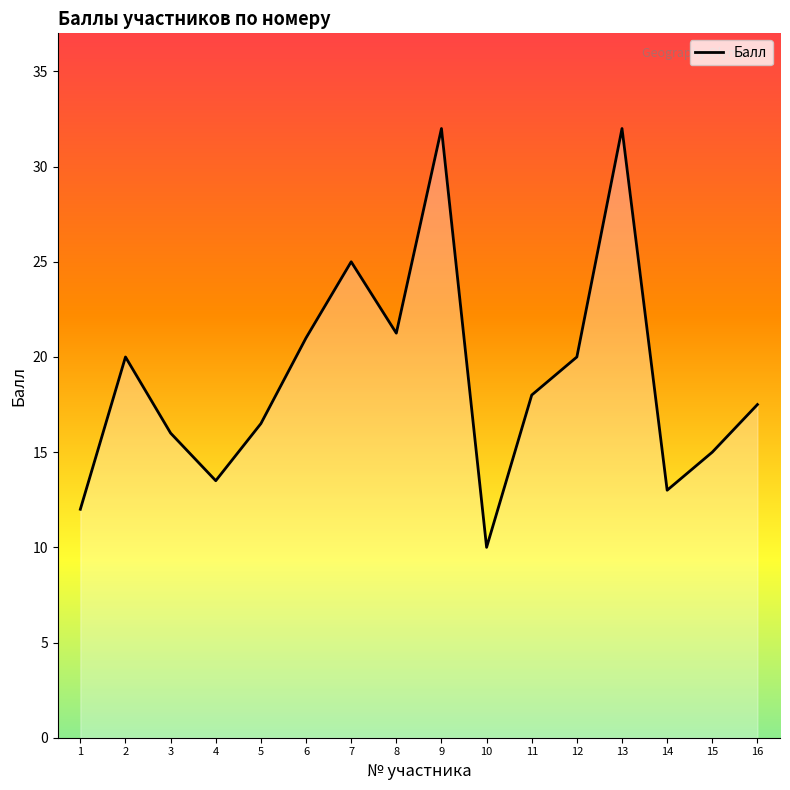

Which category has the lowest value across all series?

10